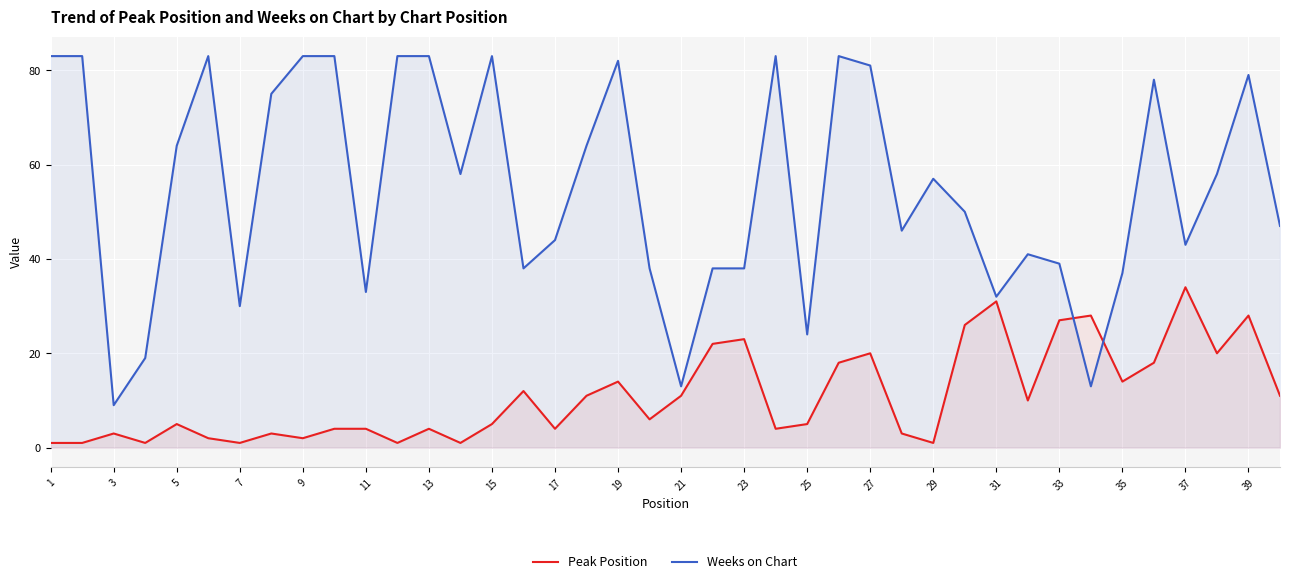

Is it true that Peak Position equals 22 at 31?

False